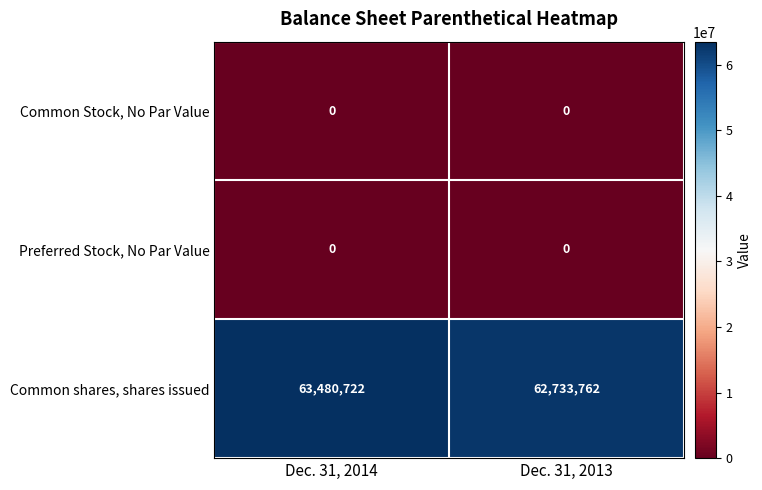

At how many categories does at least one series exceed 59150327?

2